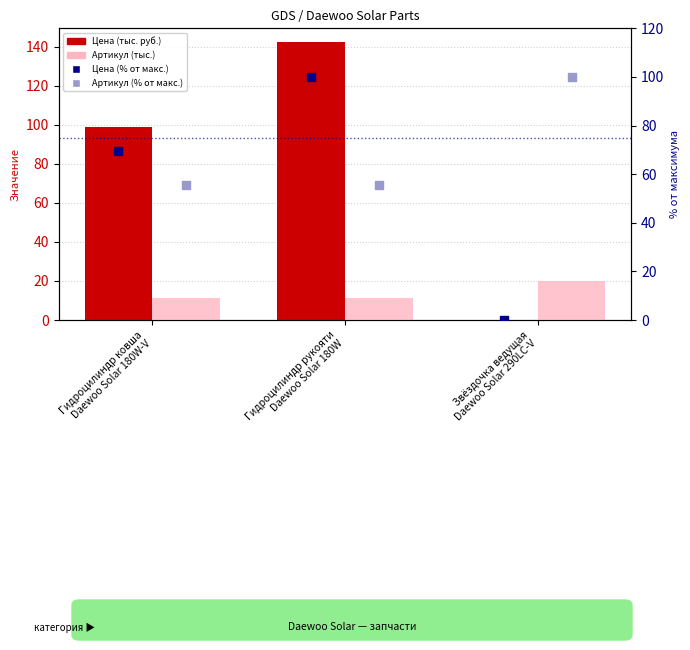

Is the value of Артикул (тыс.) at Гидроцилиндр ковша
Daewoo Solar 180W-V greater than the value of Цена (тыс. руб.) at Гидроцилиндр ковша
Daewoo Solar 180W-V?

No